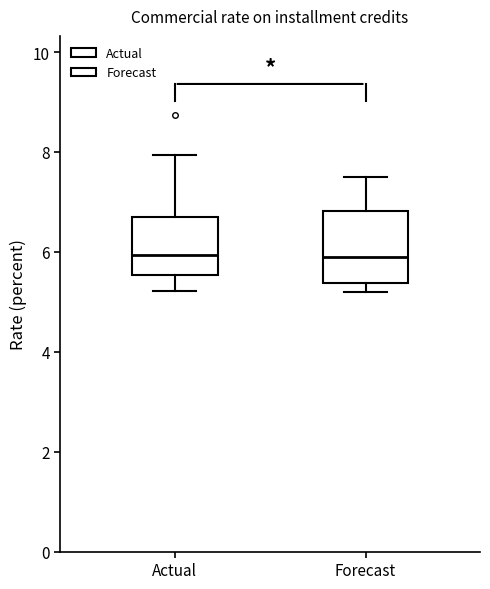

Comparing the boxes themselves (not the whiskers), which one is the tallest?

Forecast